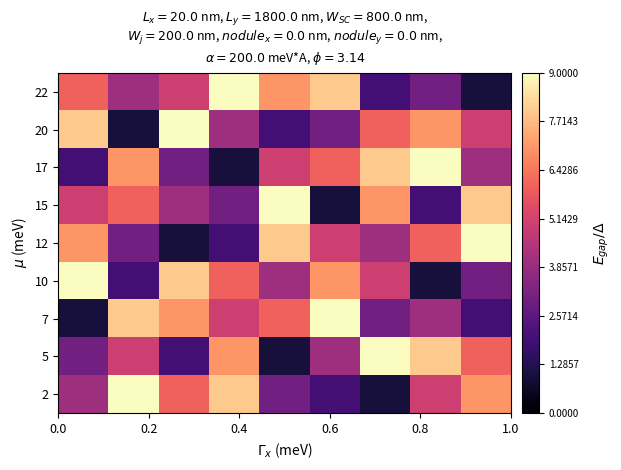

Count the number of data series in this chart.

9